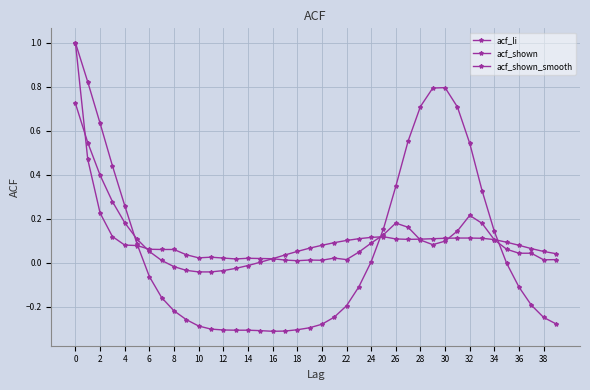

True or false: acf_shown and acf_shown_smooth intersect in this chart.

True